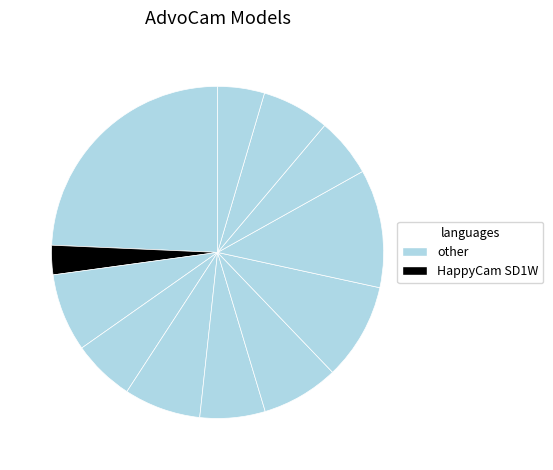

Count the number of slices in the pie.

12